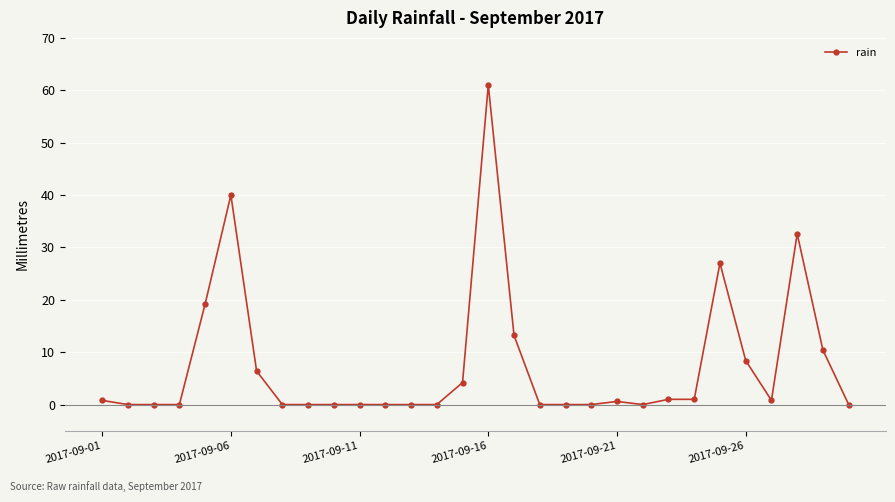

True or false: the data has more than 1 interior local peaks.

True